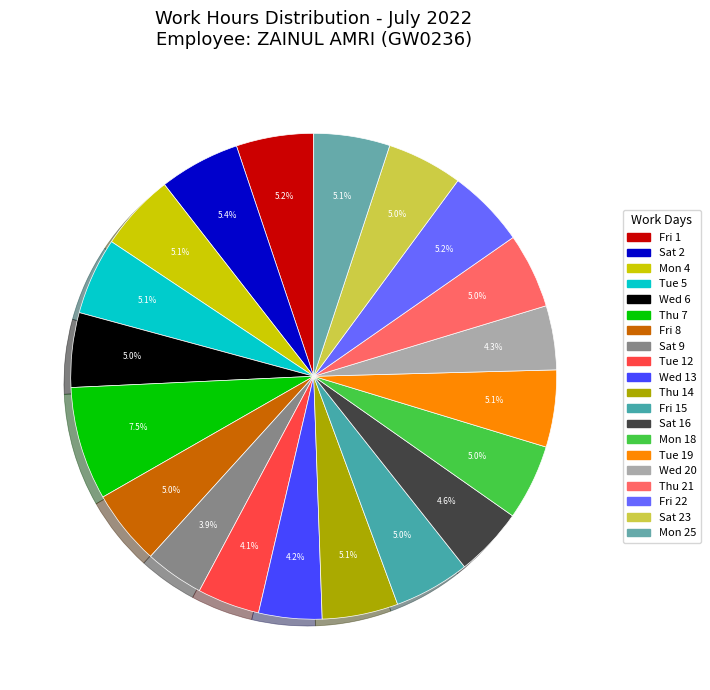

Which category has the biggest portion of the pie?

Thu 7